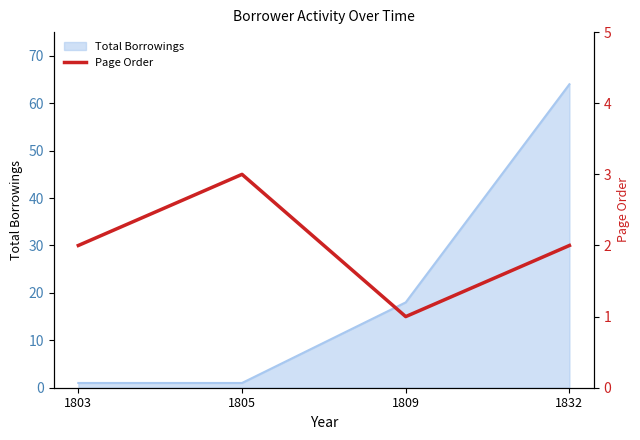

How many data points are above 2?

1